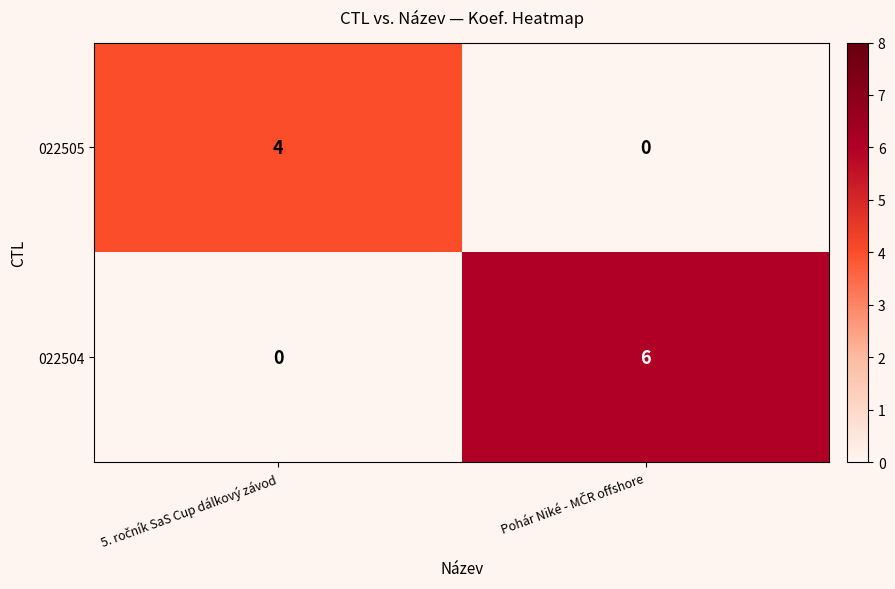

Count the number of categories in the chart.

2